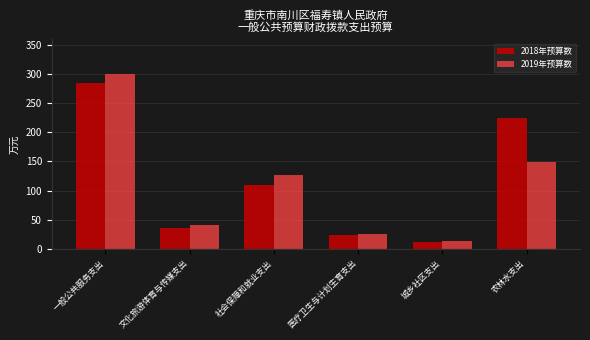

Reading left to right, list all the values displayed in this chart.

2018年预算数: 一般公共服务支出=284.3	文化旅游体育与传媒支出=35.8	社会保障和就业支出=110.4	医疗卫生与计划生育支出=23.8	城乡社区支出=11.9	农林水支出=224.6
2019年预算数: 一般公共服务支出=299.6	文化旅游体育与传媒支出=41.3	社会保障和就业支出=126.6	医疗卫生与计划生育支出=25.2	城乡社区支出=13.8	农林水支出=149.8